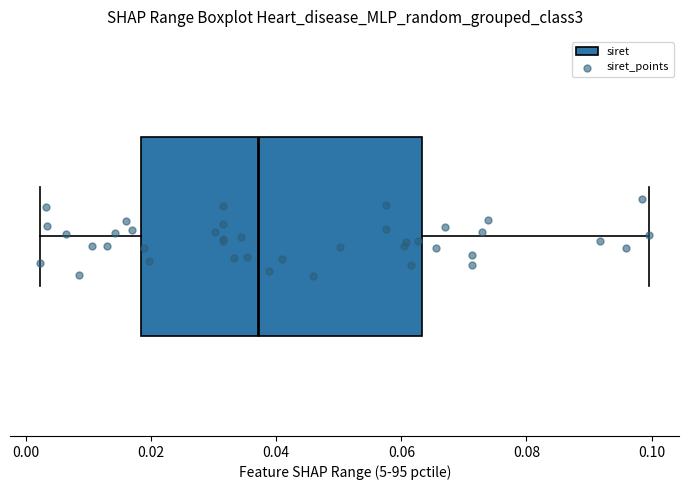

Where does the left whisker of the box end on the x-axis? The values are not printed on the chart, so give them approximately, as read against the axis.

0.002